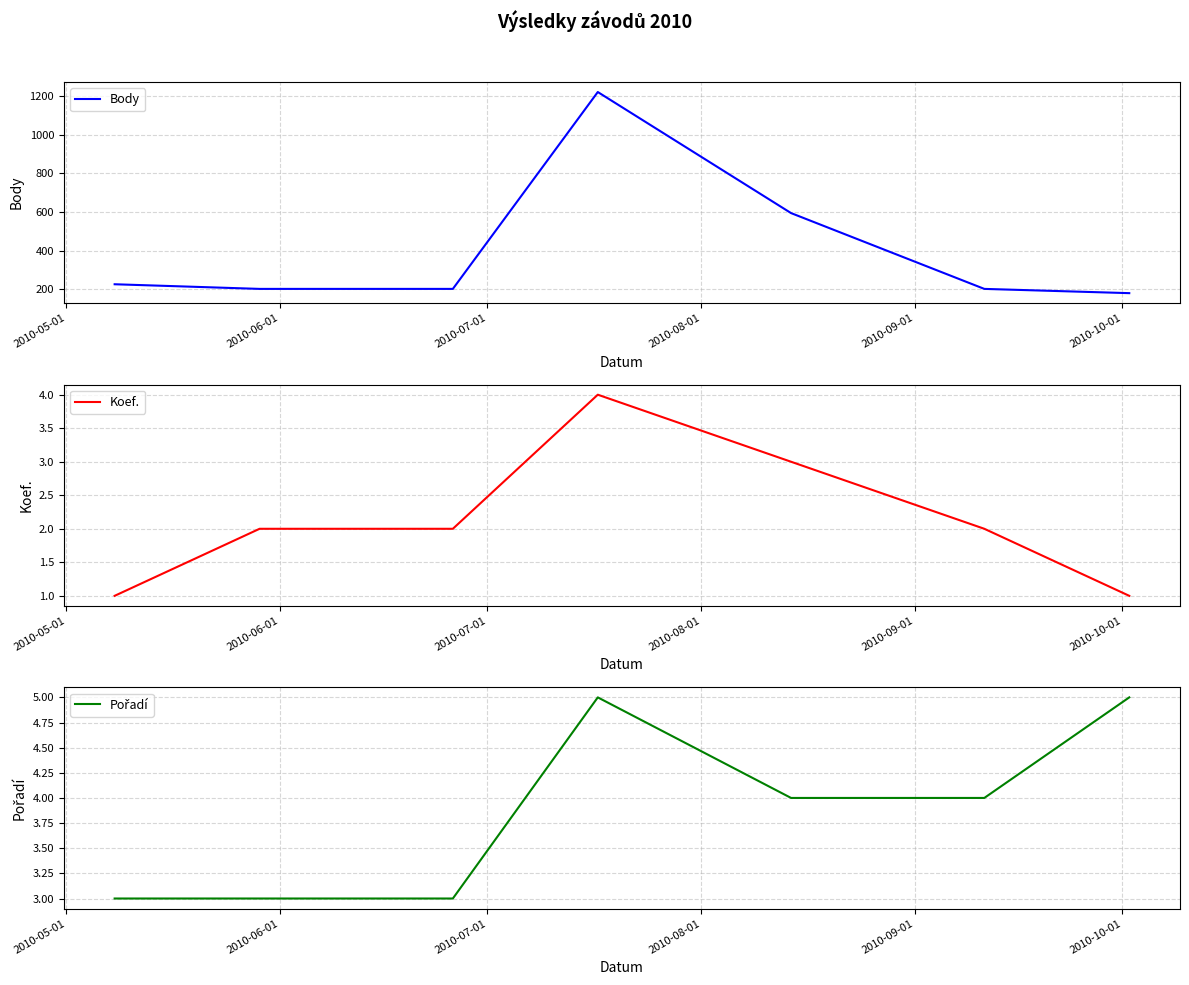

What is the lowest value of the Body series?

180